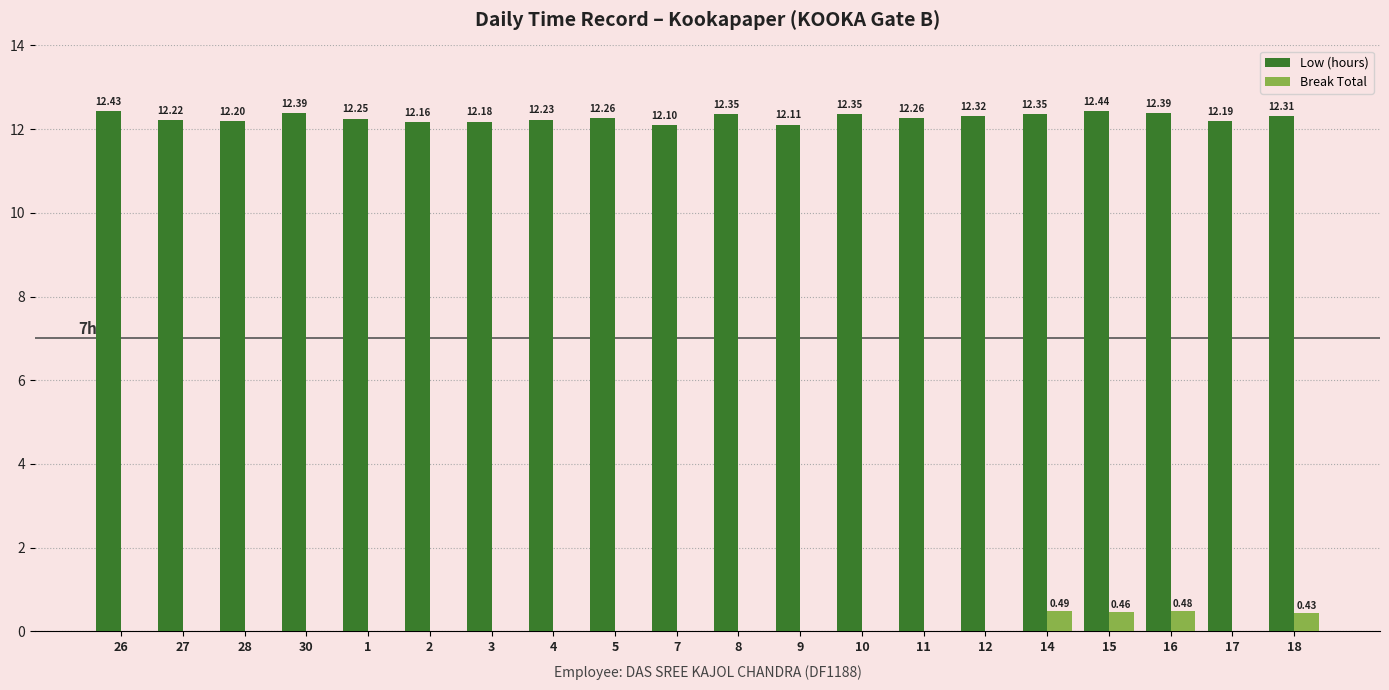

What is the spread (max minus min) of values at 15?

12.0